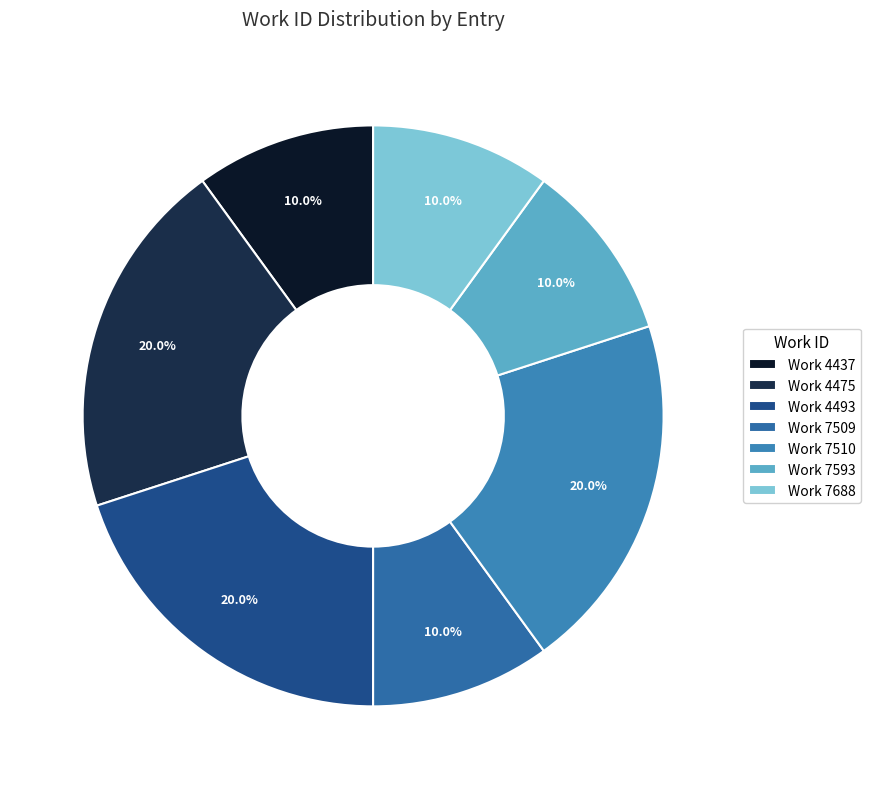

Count the number of slices in the pie.

7